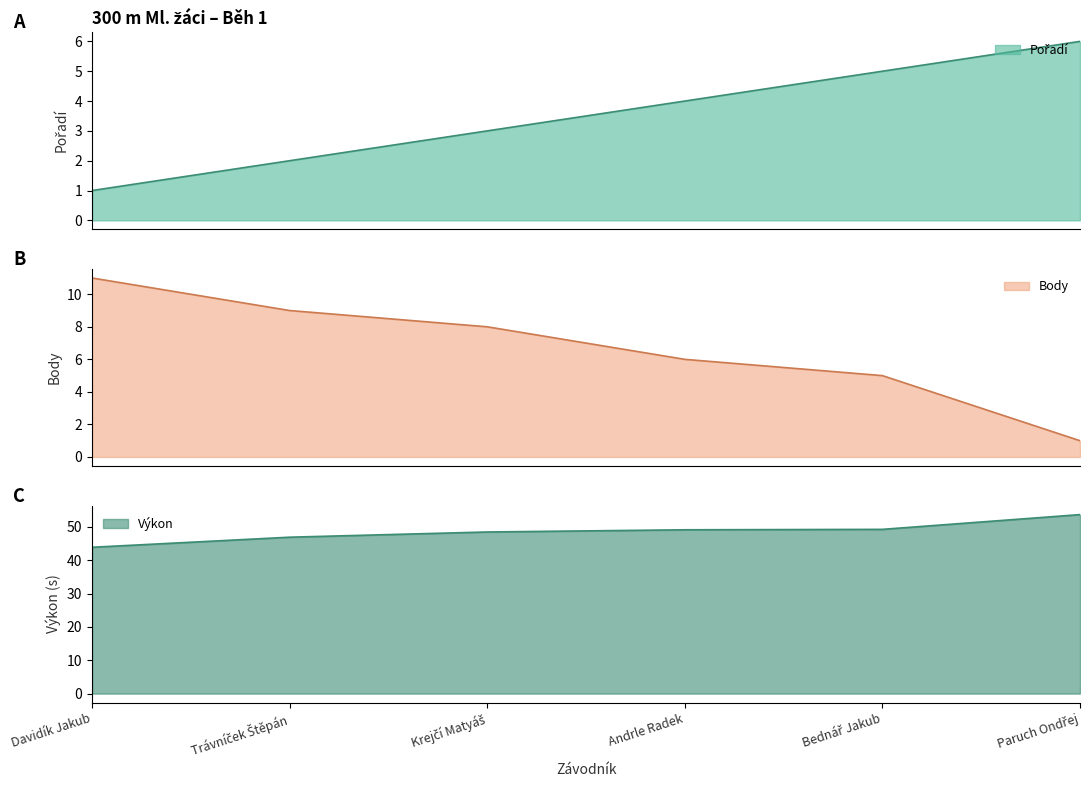

At which label does Body first exceed 8?

Davidík Jakub